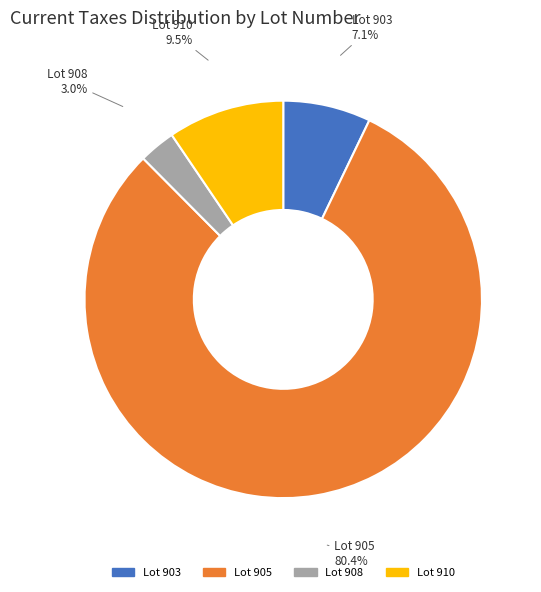

Rank the categories by value from highest to lowest.

Lot 905, Lot 910, Lot 903, Lot 908